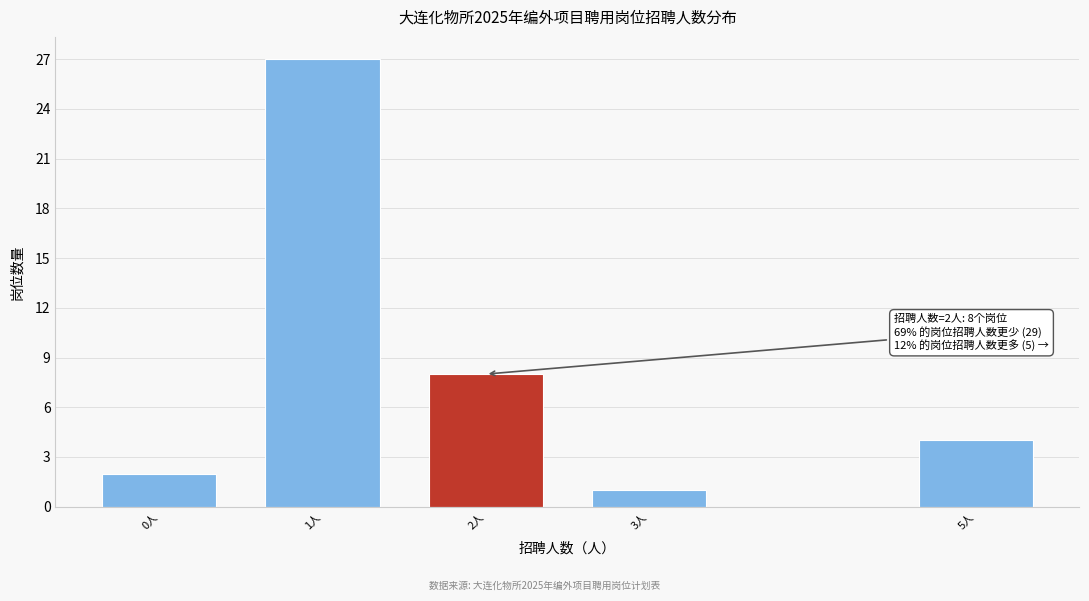

Reading right to left, extract all data points from this chart.

4	1	8	27	2